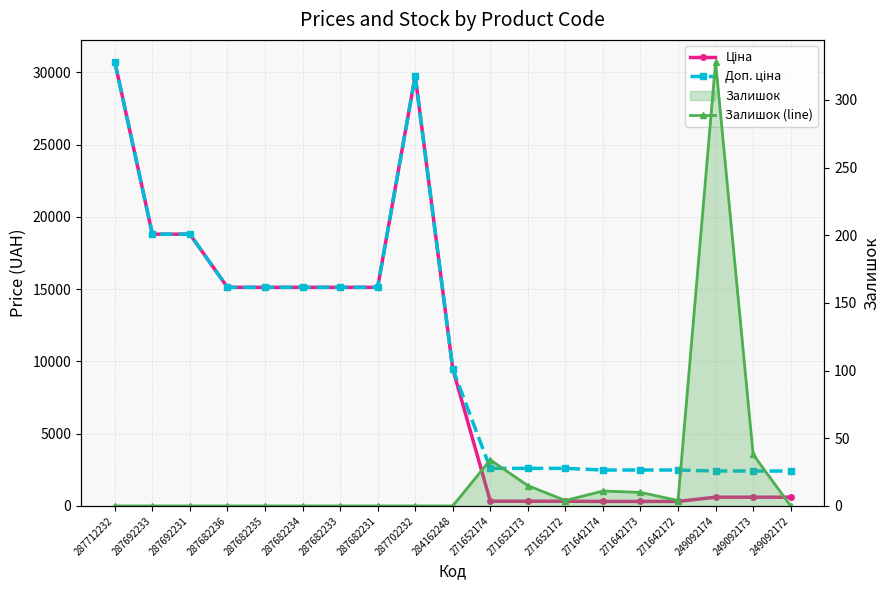

True or false: Ціна and Залишок (line) cross at least once.

False